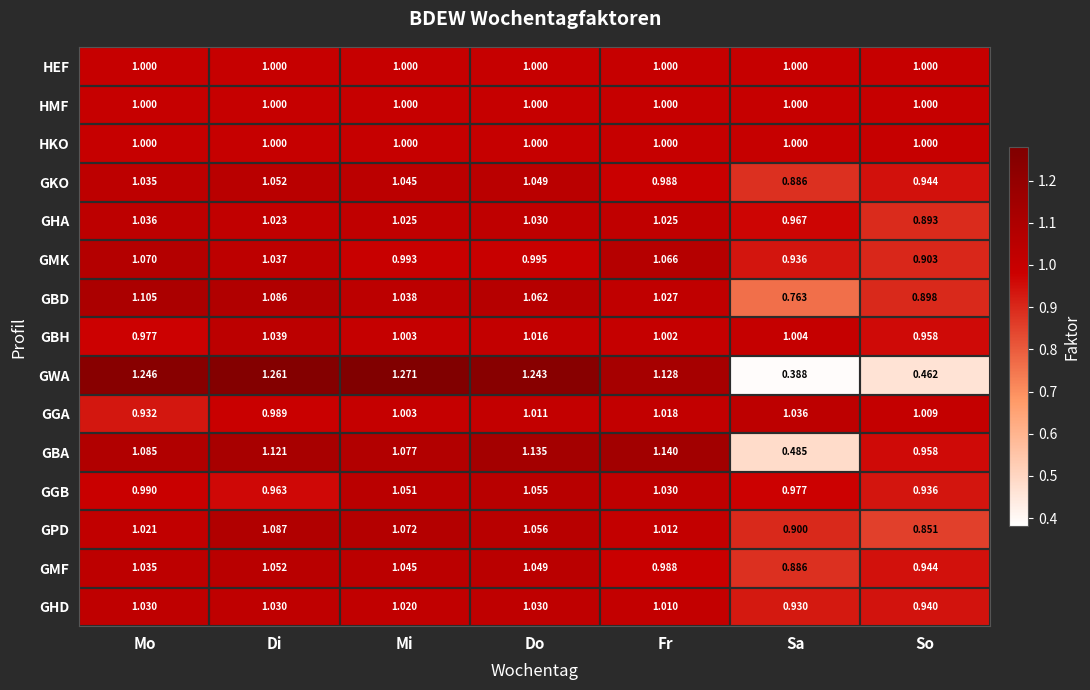

At which category is the sum across all series the highest?

Di